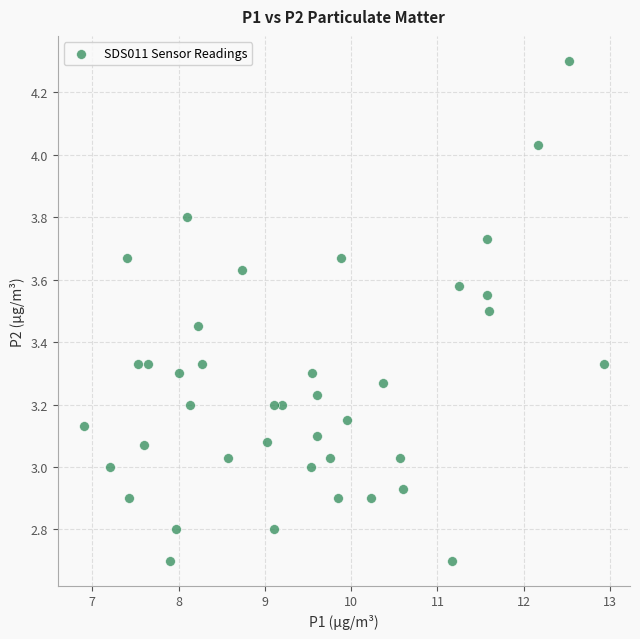

What is the range of Y values (max minus min)?

1.6